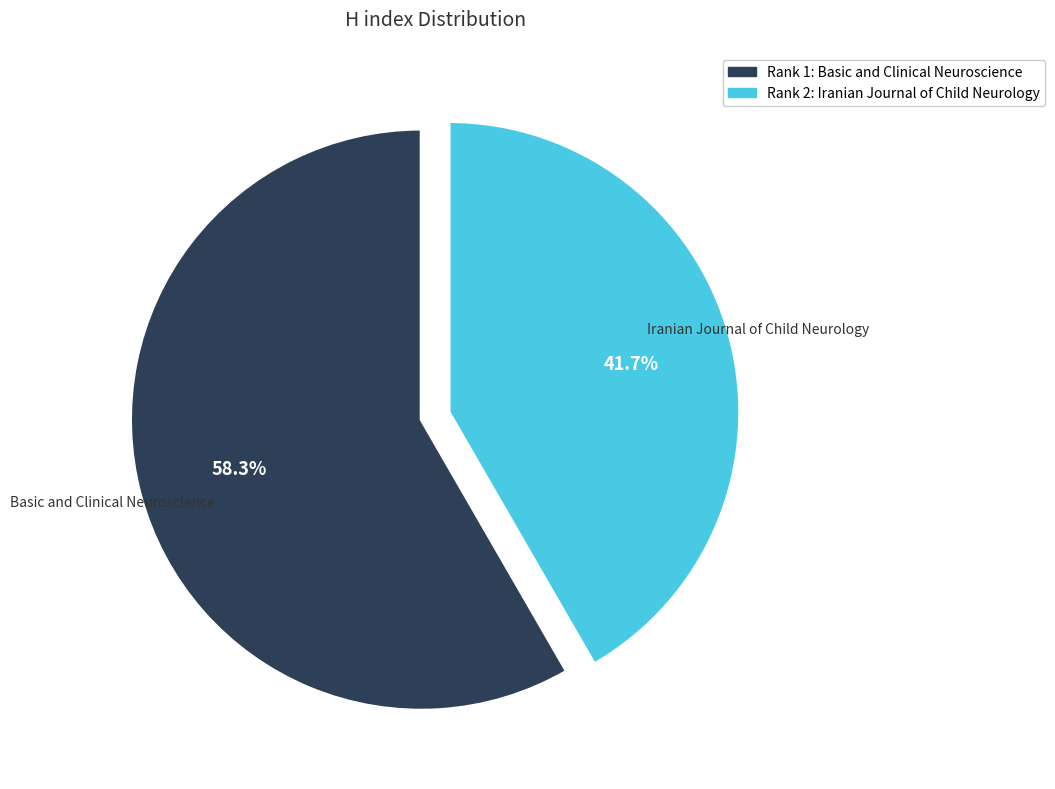

Which slice represents more than half of the pie?

Rank 1: Basic and Clinical Neuroscience